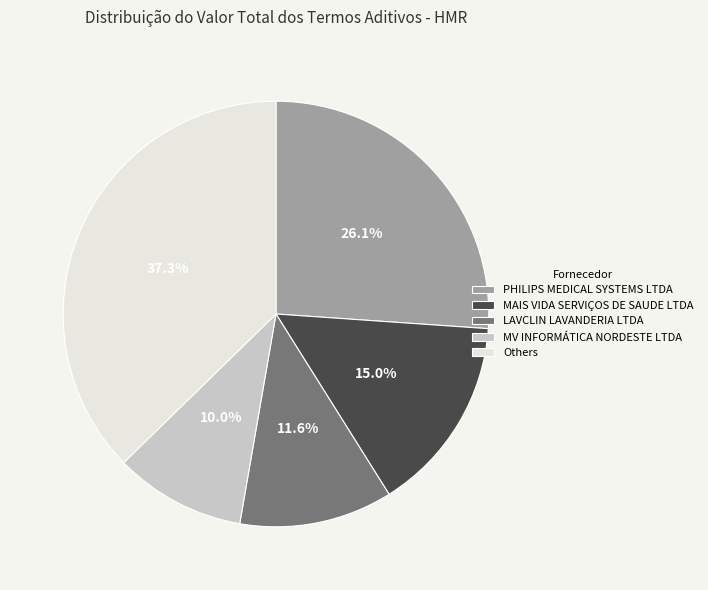

Which slice is the smallest?

MV INFORMÁTICA NORDESTE LTDA